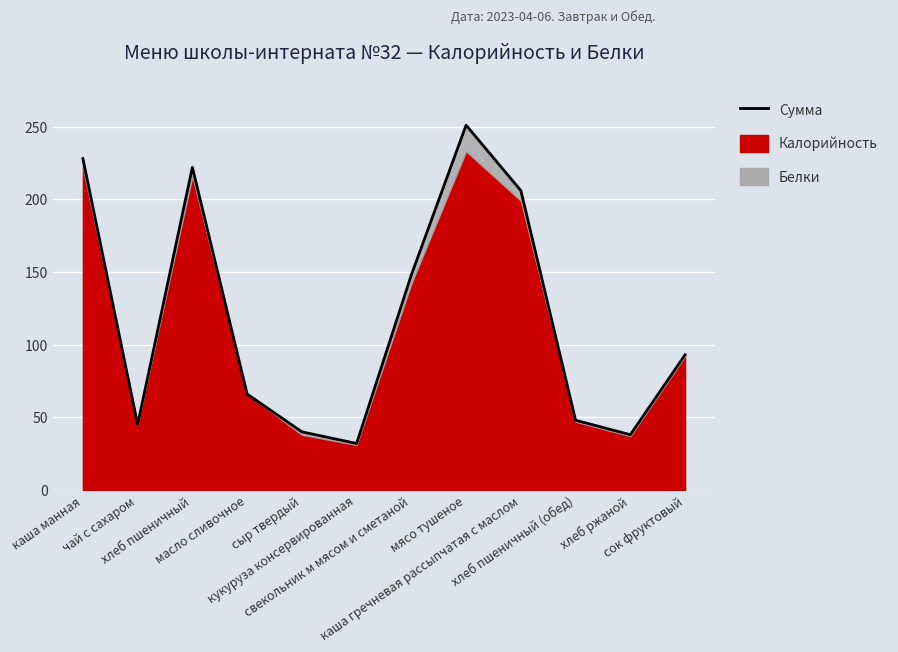

How many points are higher than both their immediate neighbors (excluding endpoints)?

2